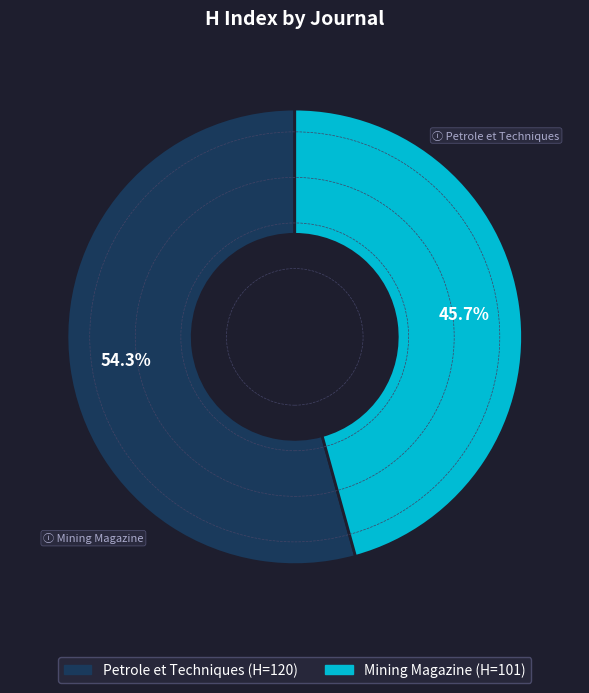

True or false: Mining Magazine accounts for 46% of the total.

True